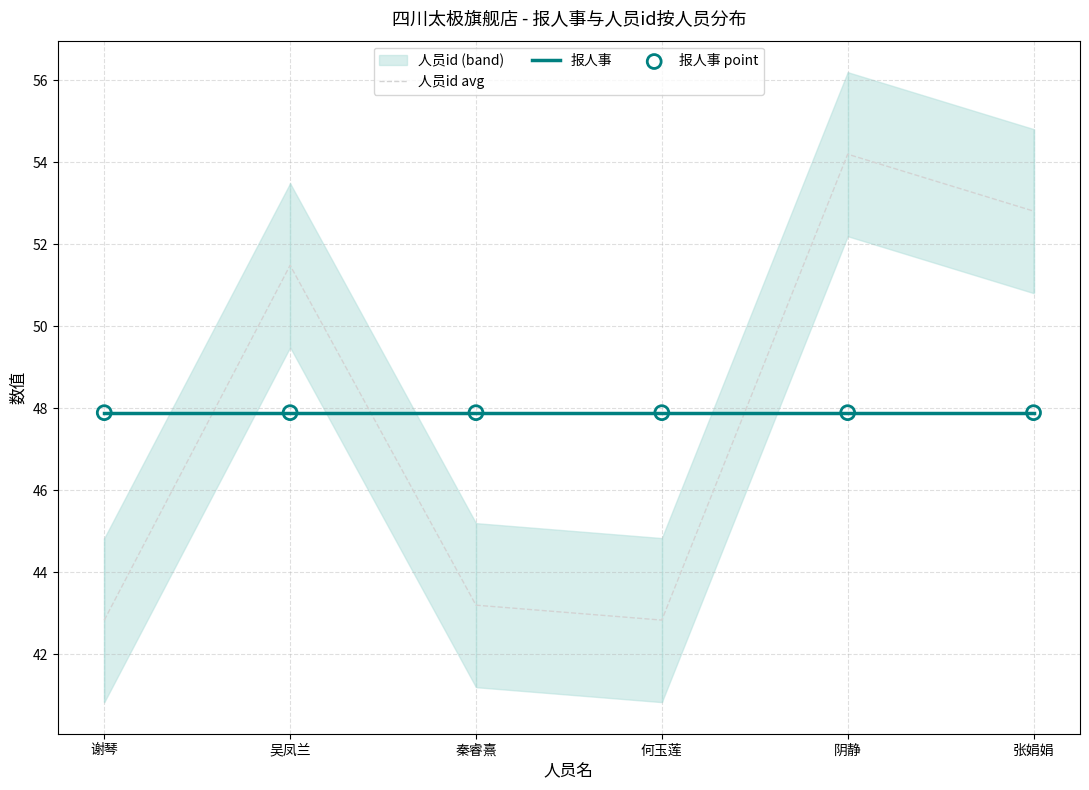

Is the value of 人员id avg at 谢琴 greater than the value of 报人事 at 吴凤兰?

No